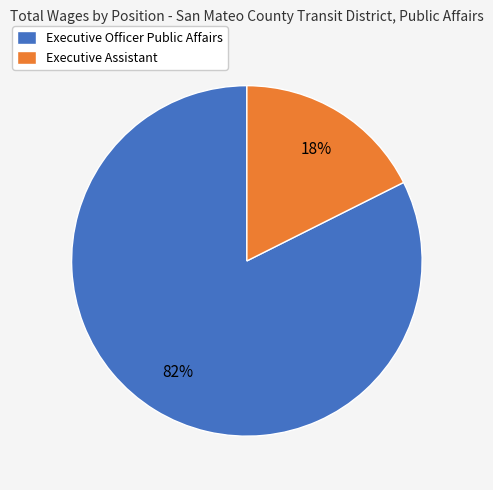

Between Executive Assistant and Executive Officer Public Affairs, which is larger?

Executive Officer Public Affairs